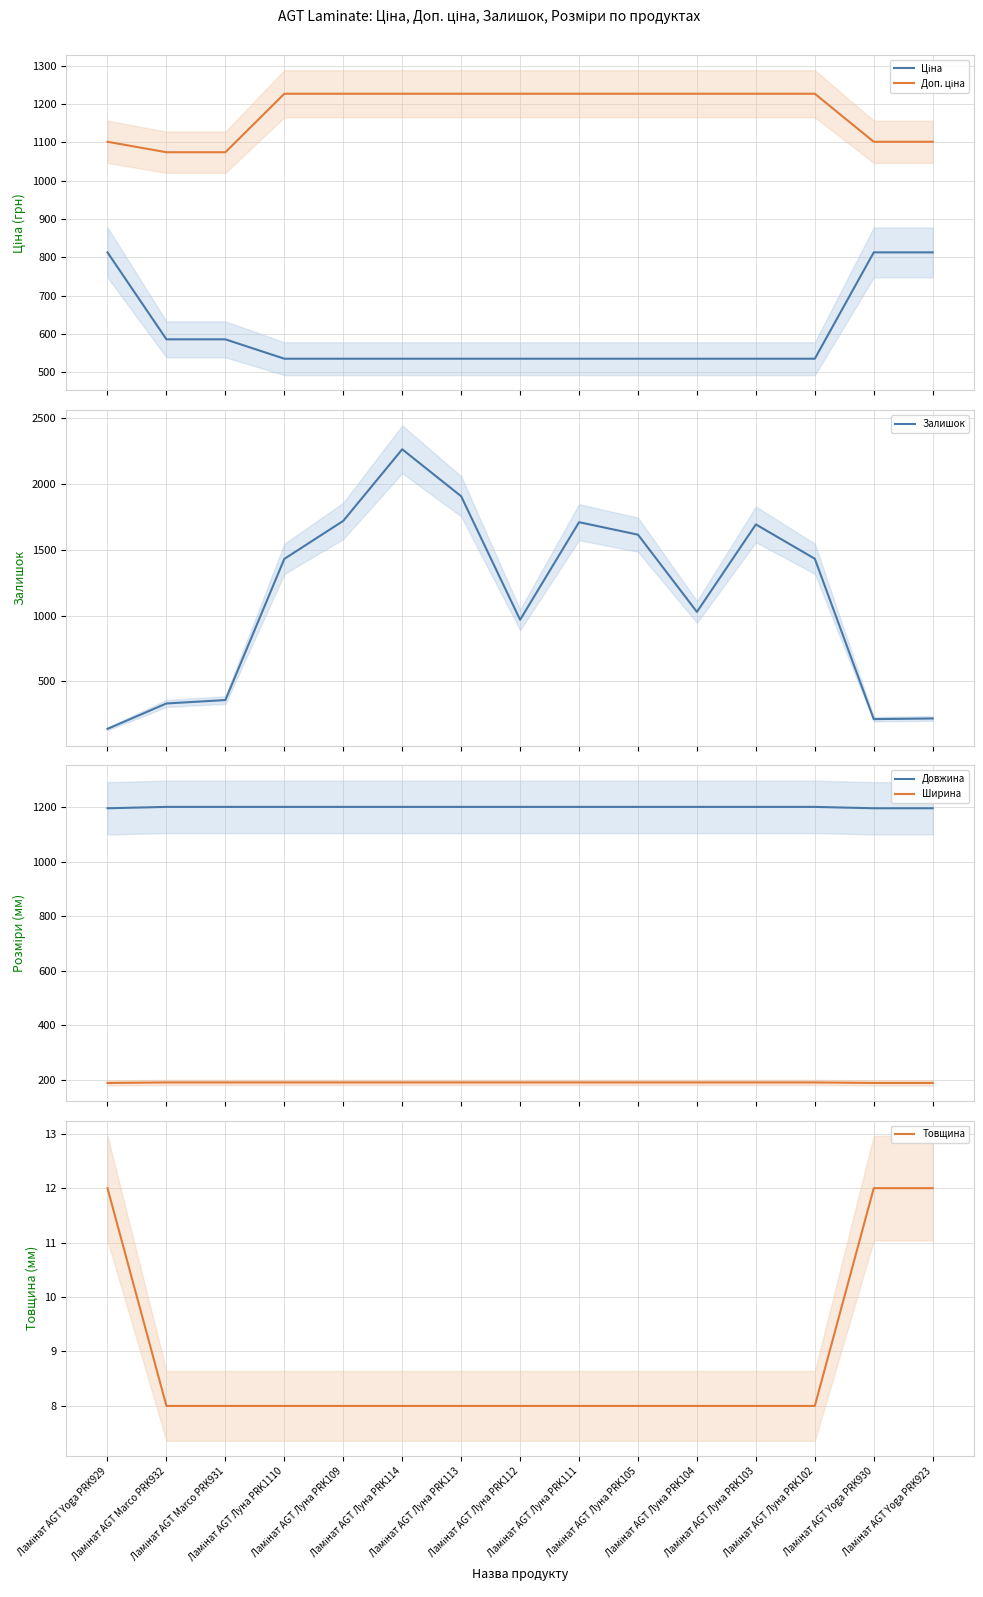

True or false: Ширина and Довжина cross at least once.

False